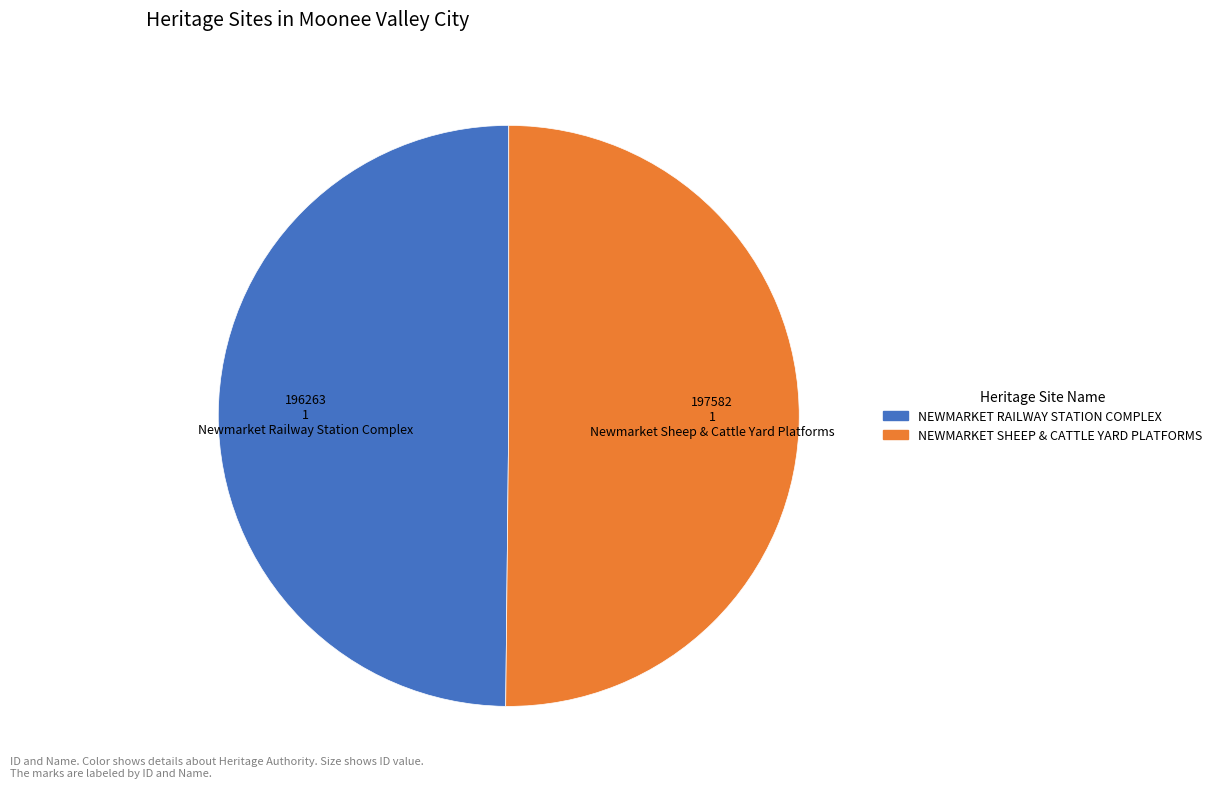

True or false: NEWMARKET RAILWAY STATION COMPLEX accounts for 50% of the total.

True